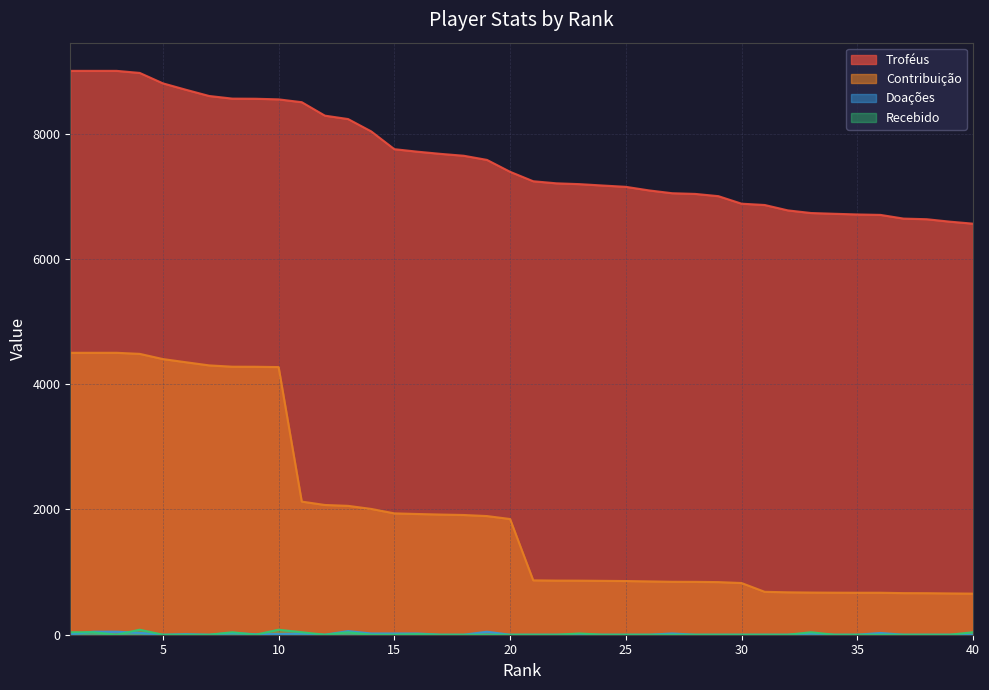

What is the difference between the Doações values at 36 and 34?

28